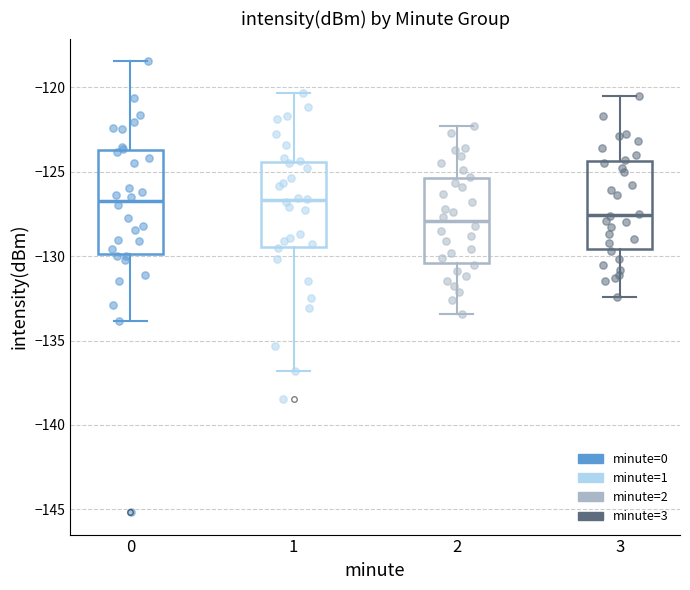

Where does the median line of the box at x = 3 sit on the y-axis? The values are not printed on the chart, so give them approximately, as read against the axis.

-127.5